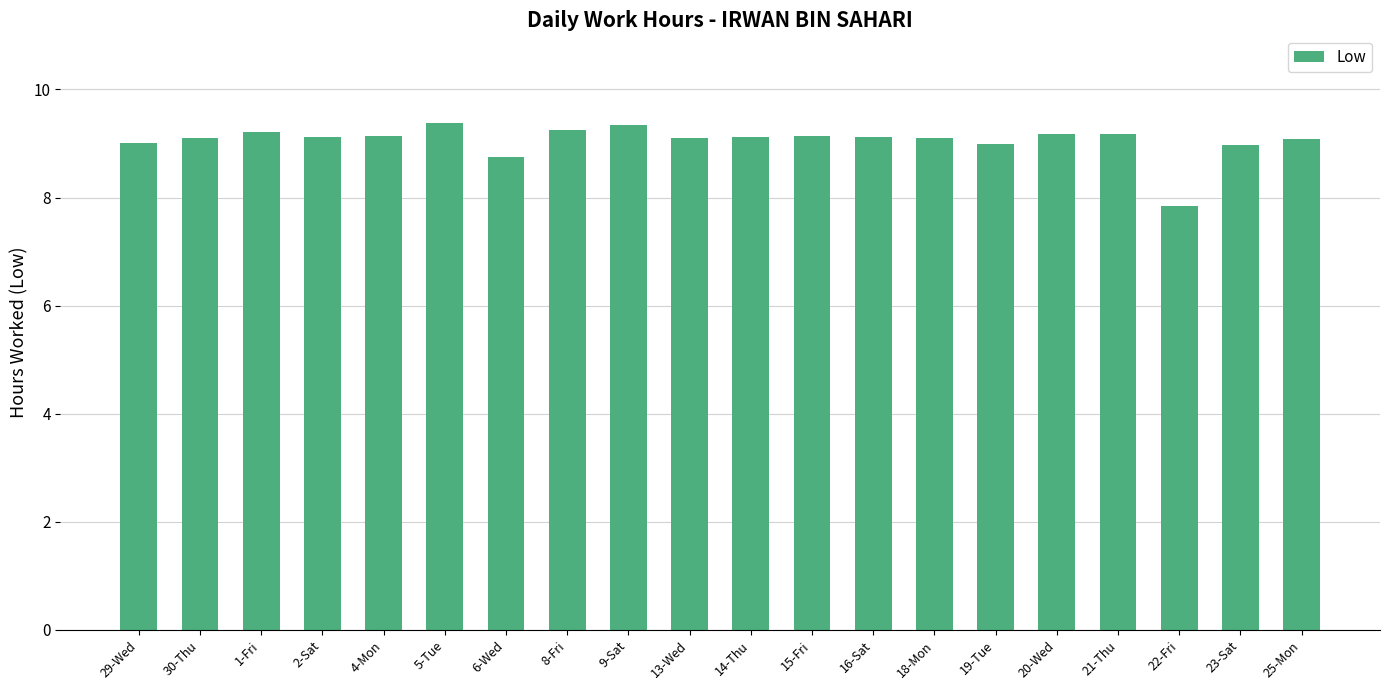

What is the ratio of the value at 25-Mon to the value at 16-Sat?

1.0